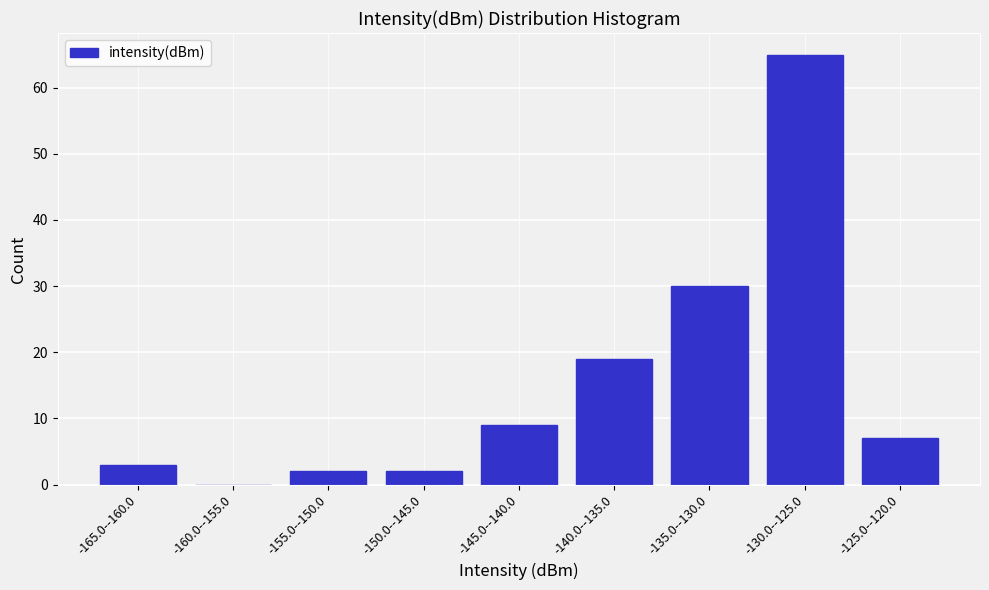

Reading left to right, extract all data points from this chart.

-165.0--160.0=3	-160.0--155.0=0	-155.0--150.0=2	-150.0--145.0=2	-145.0--140.0=9	-140.0--135.0=19	-135.0--130.0=30	-130.0--125.0=65	-125.0--120.0=7